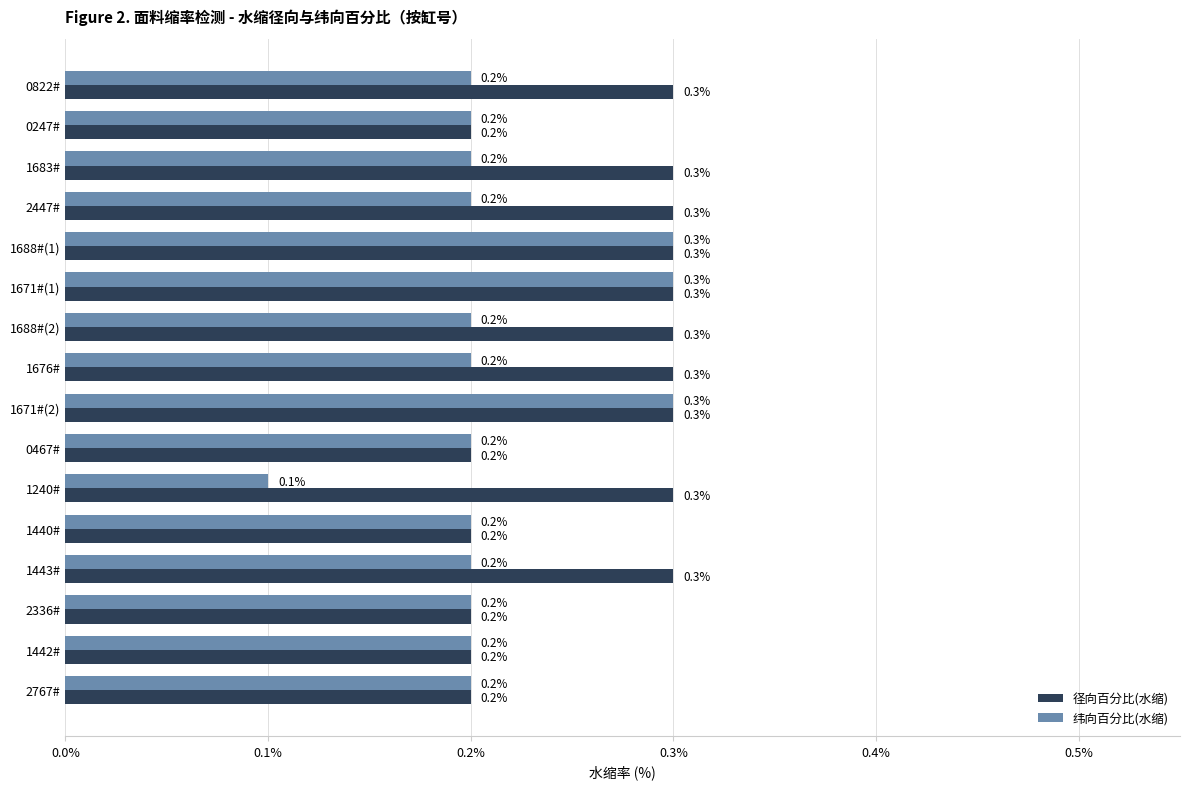

At how many categories does at least one series exceed 0?

16